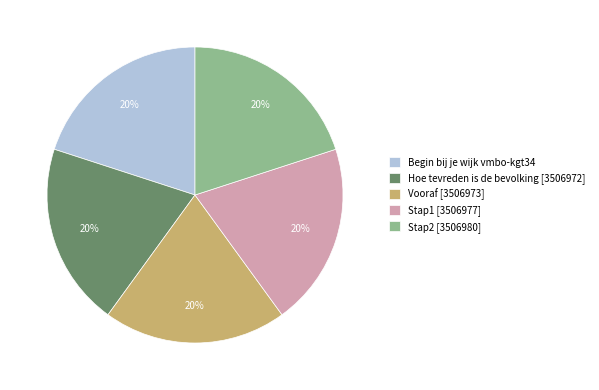

To the nearest percent, what portion does Stap2 represent?

20%